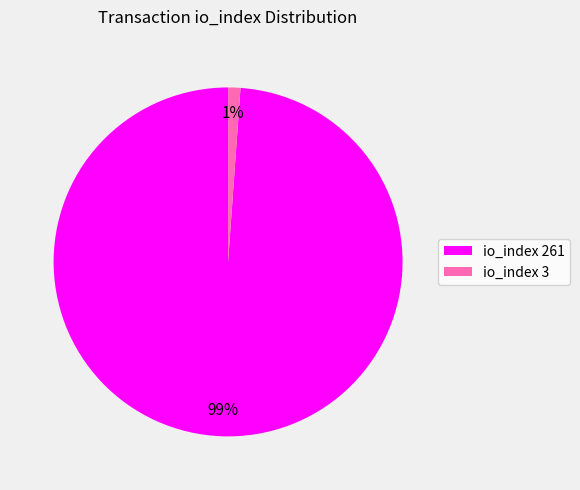

Count the number of slices in the pie.

2